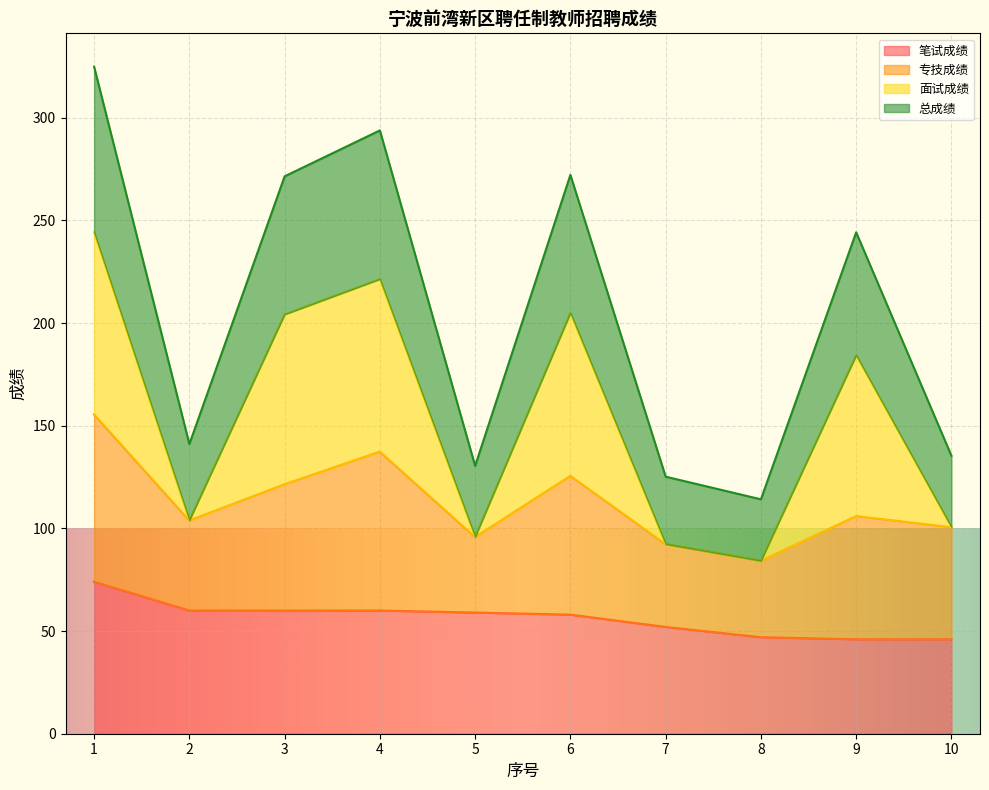

What is the greatest value displayed?

324.9